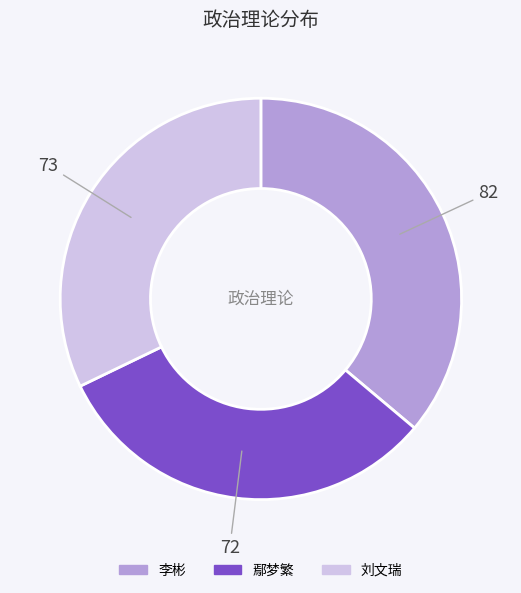

Which slice is the largest?

李彬